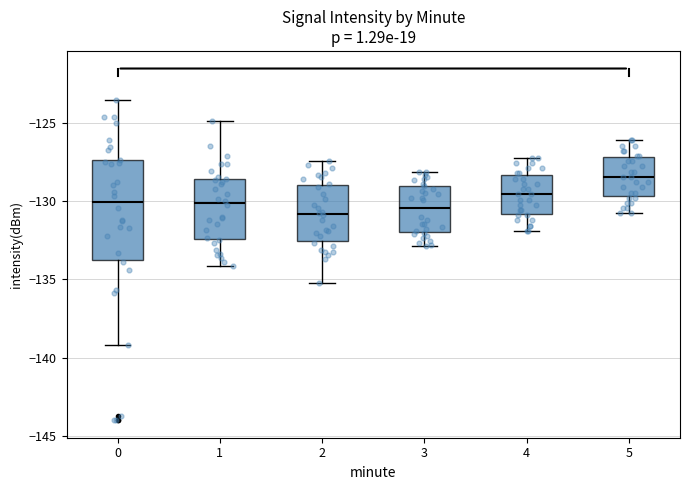

Which box is the tallest, from its lower edge to its upper edge?

0